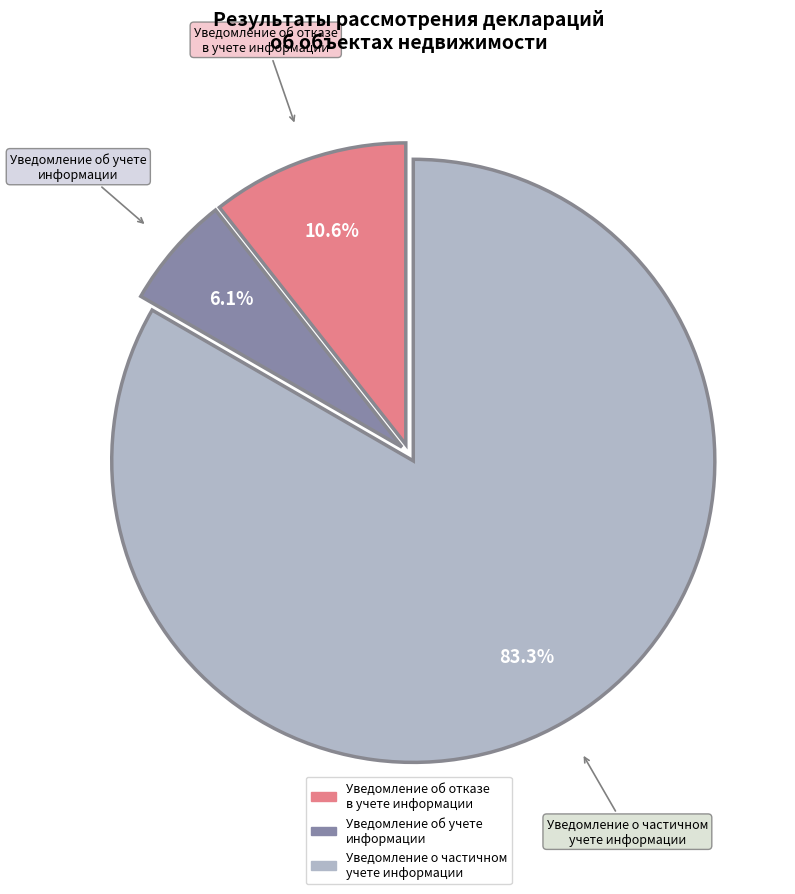

Is the sum of Уведомление об учете информации and Уведомление об отказе в учете информации greater than half?

No